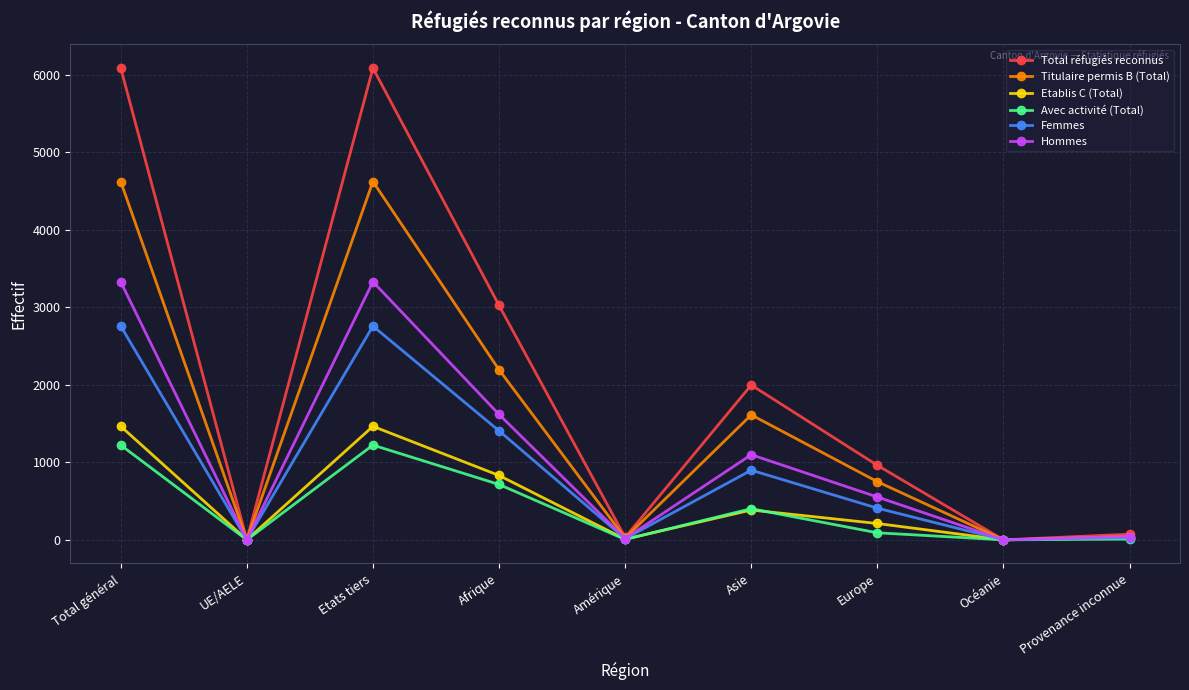

The Total réfugiés reconnus series shows 6091 at Total général. True or false?

True